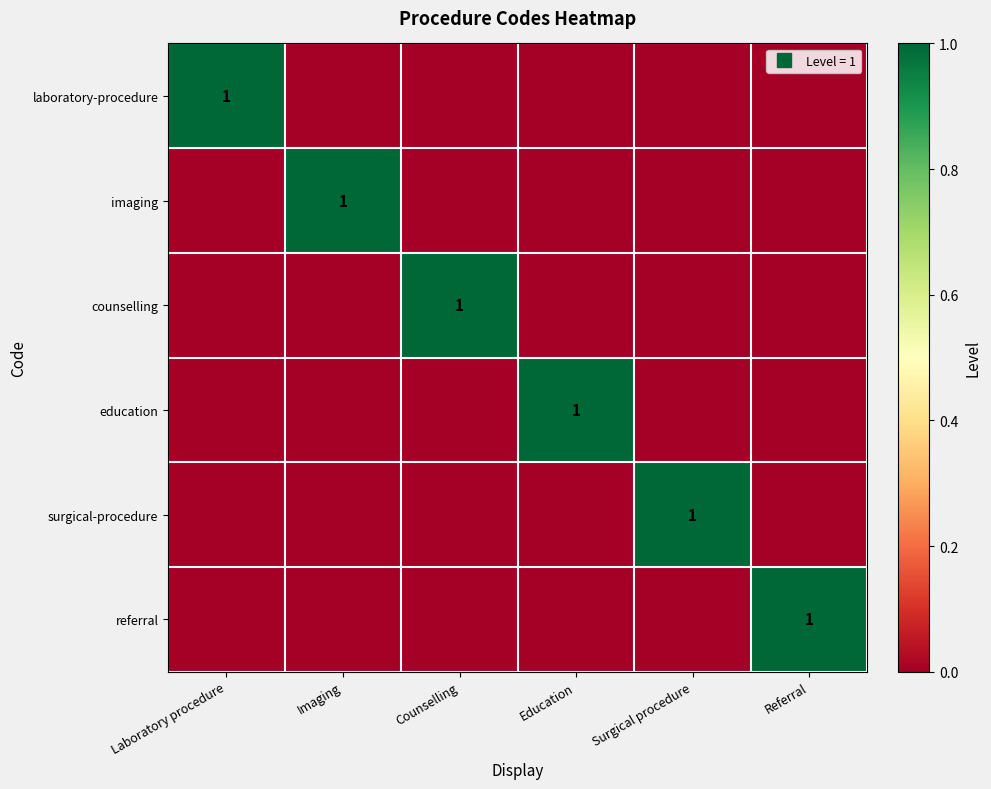

Where is education nearest to the value 0?

Laboratory procedure